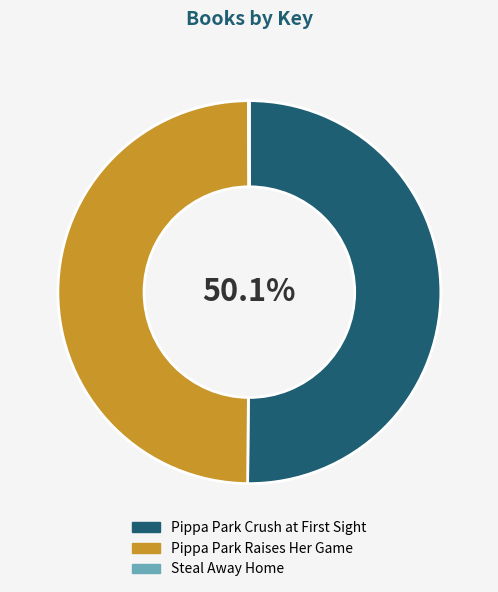

Which category accounts for the majority?

Pippa Park Crush at First Sight